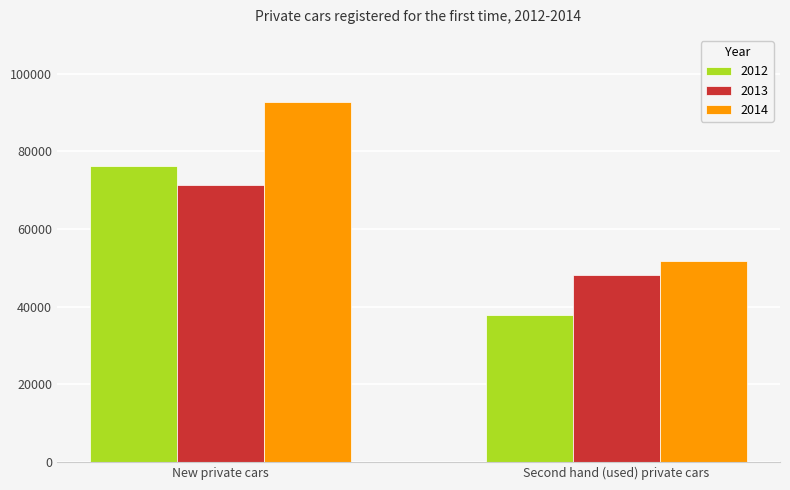

List the series in order of their peak value, lowest first.

2013, 2012, 2014